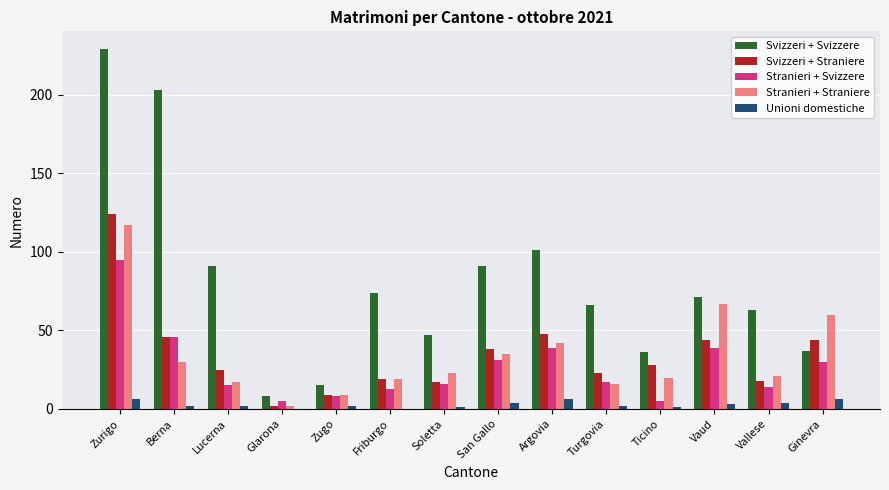

Which series has the widest spread of values?

Svizzeri + Svizzere